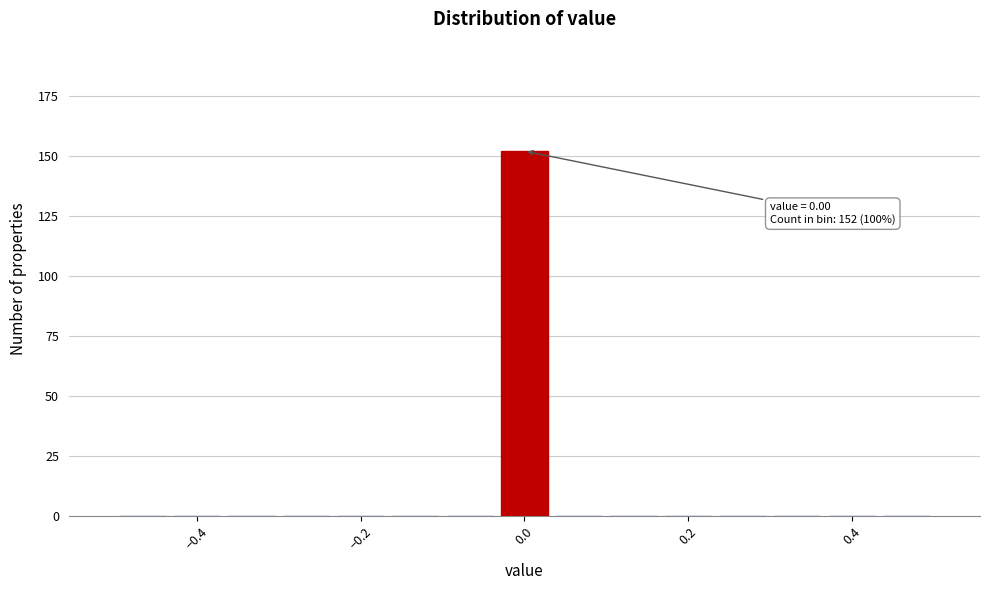

Around what value on the x-axis is the tallest bar? Give the approximate position of its centre, as read against the axis.

0.00